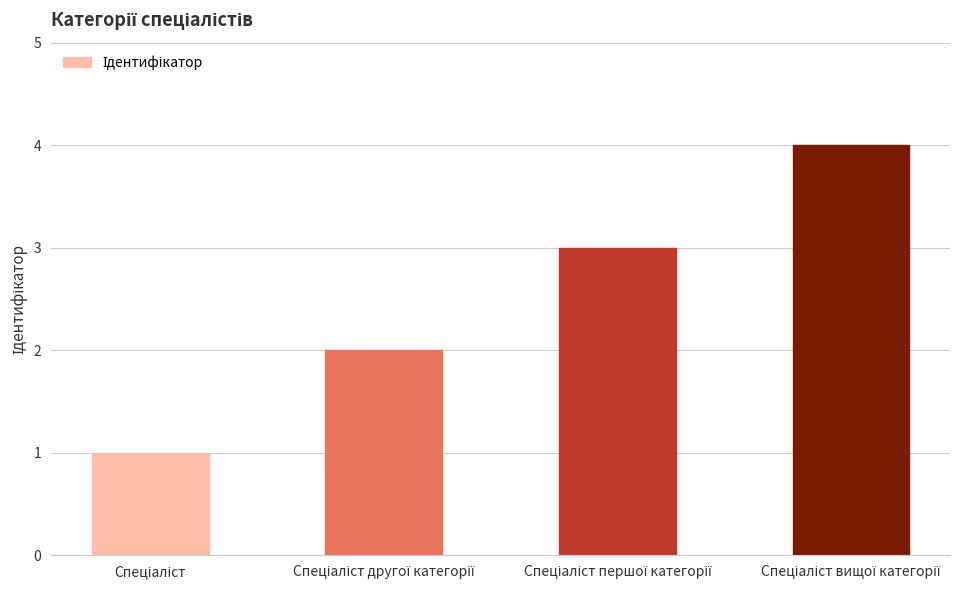

What is the sum of all values?

10